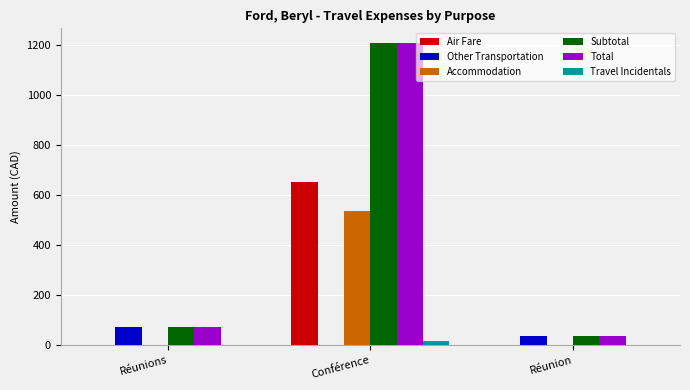

Is it true that Accommodation equals 923.1 at Conférence?

False